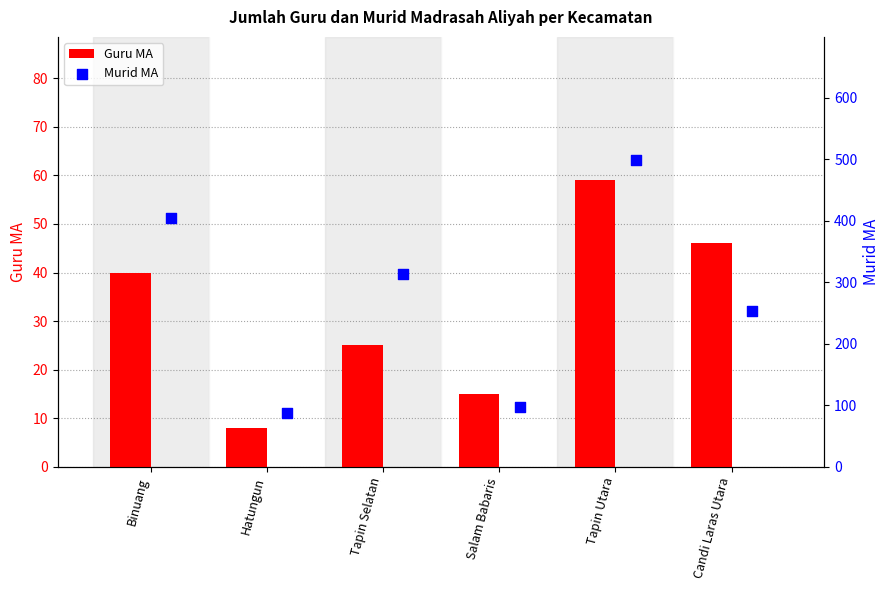

Which series reaches the minimum Y coordinate?

Guru MA